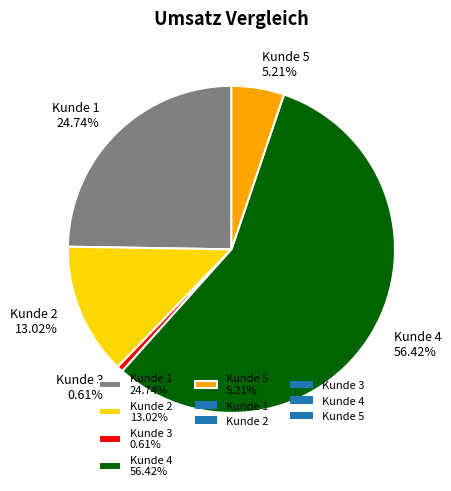

Which slice is the smallest?

Kunde 3